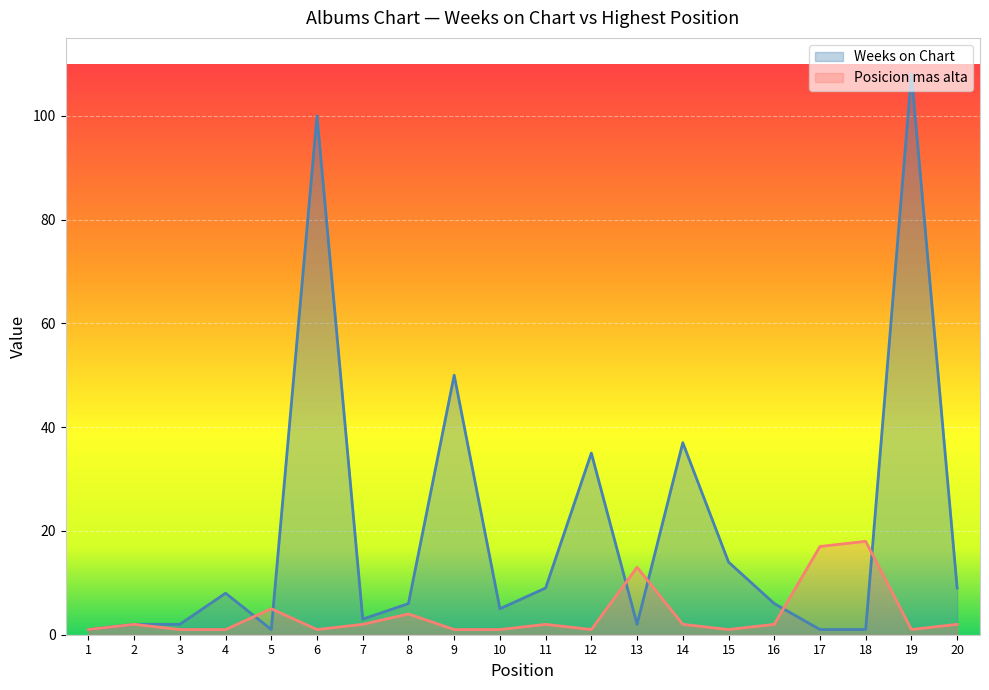

What is the greatest value displayed?

108